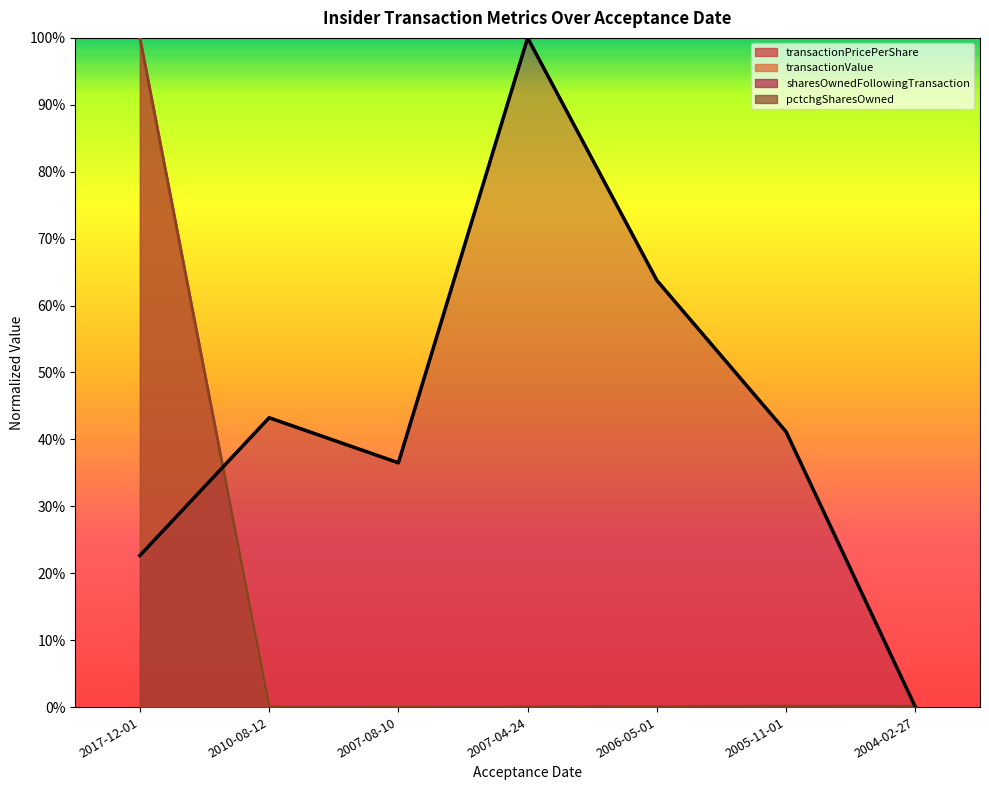

What is the label of the 2nd point from the right?

2005-11-01